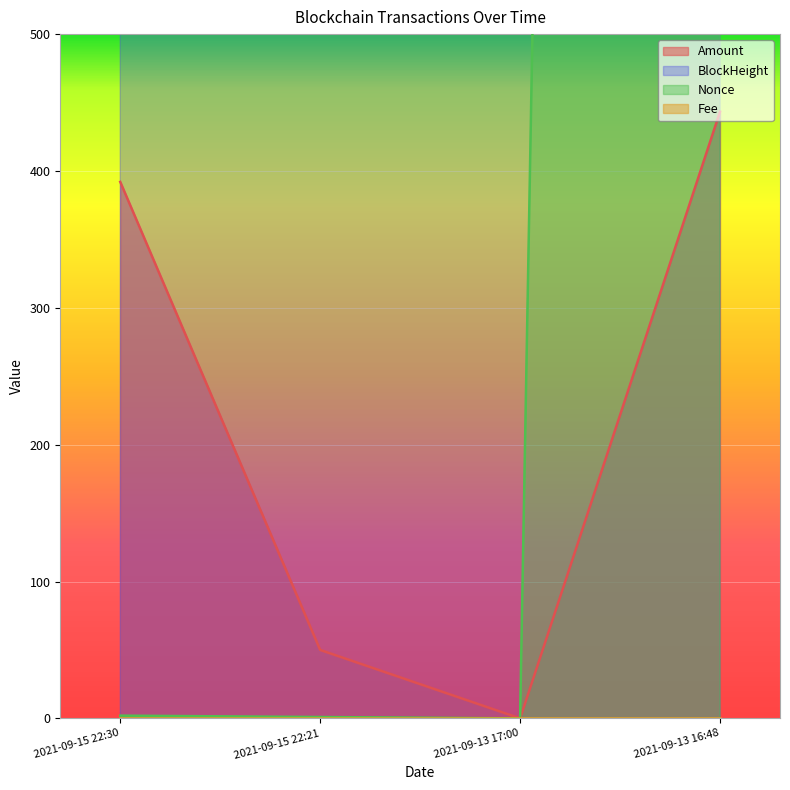

True or false: Amount and BlockHeight intersect in this chart.

False